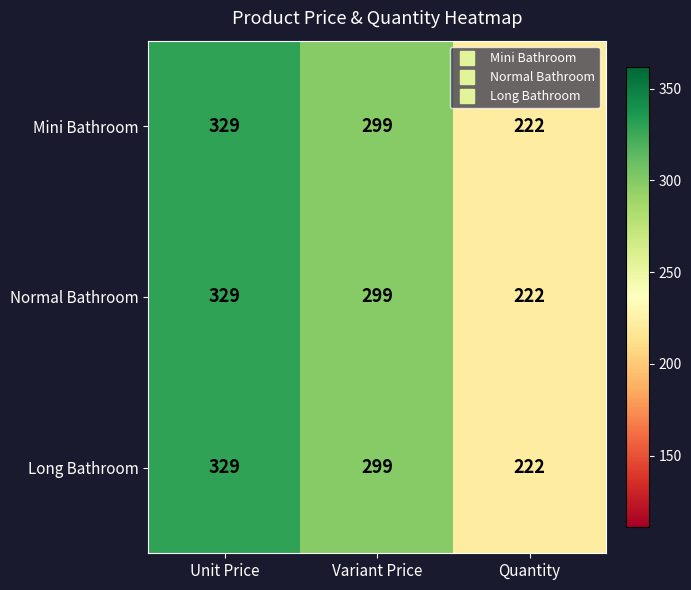

What is the greatest value displayed?

329